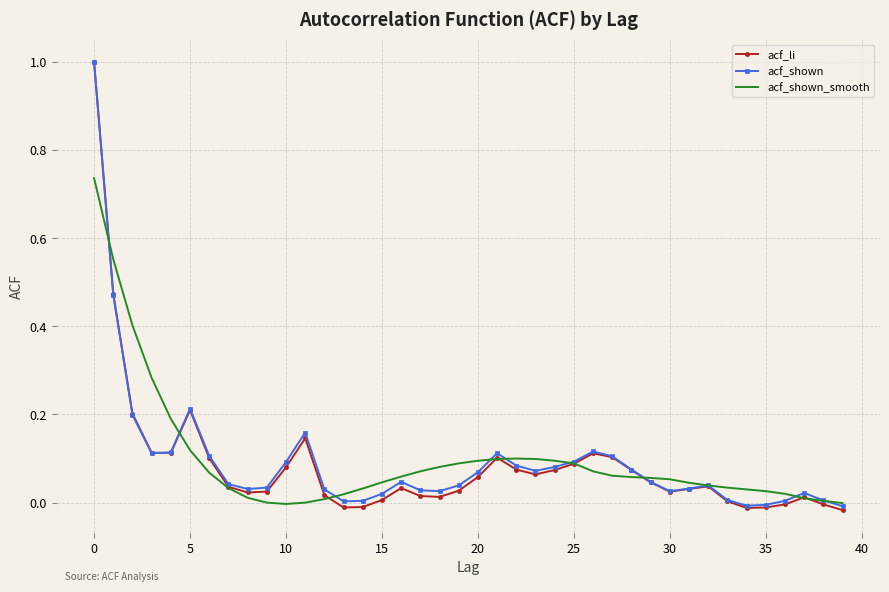

Which series has the widest spread of values?

acf_li